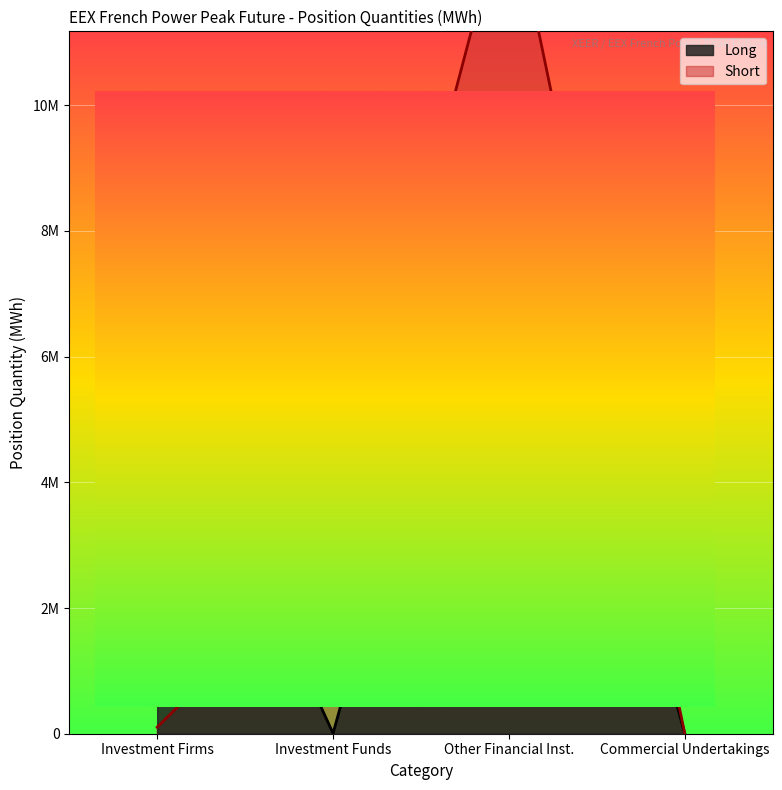

Rank the series by their maximum value, from lowest to highest.

Short, Long